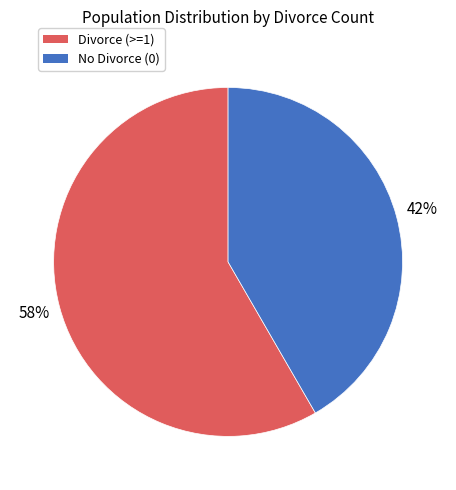

To the nearest percent, what is the average slice percentage?

50%